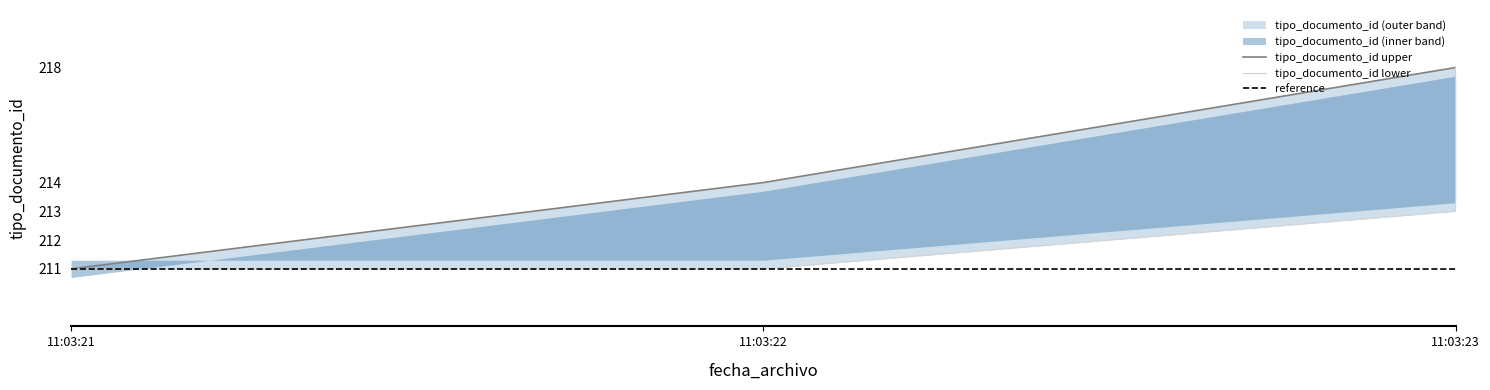

The value of tipo_documento_id_lower at 11:03:23 is 123. True or false?

False